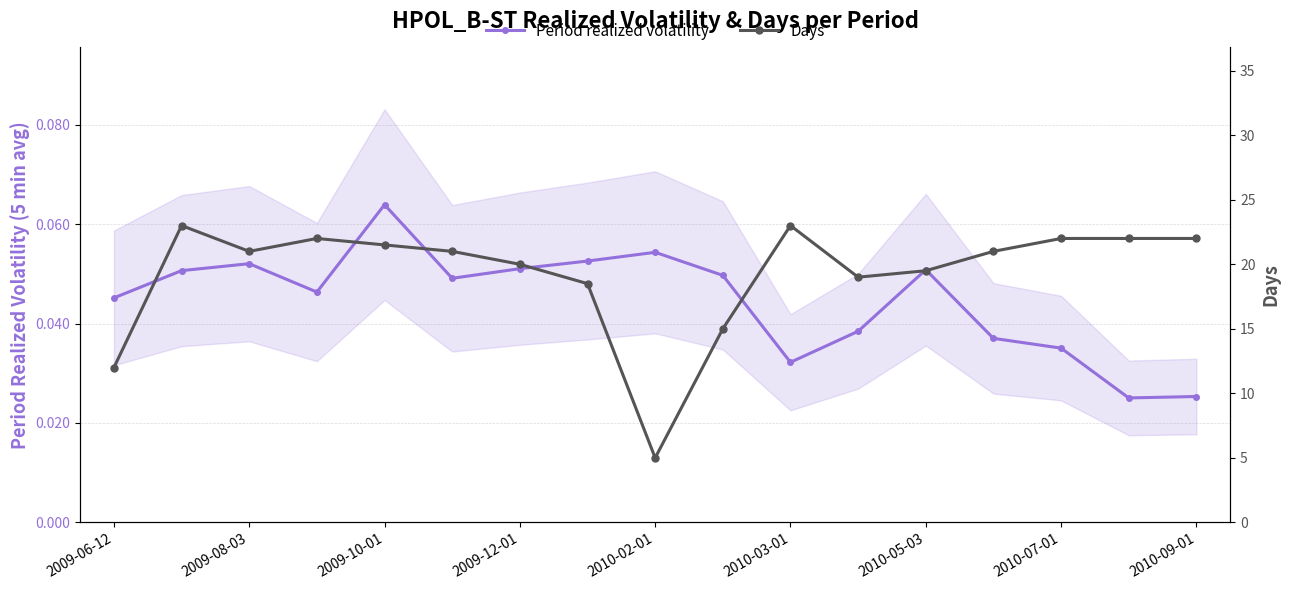

How many categories are shown in the chart?

17